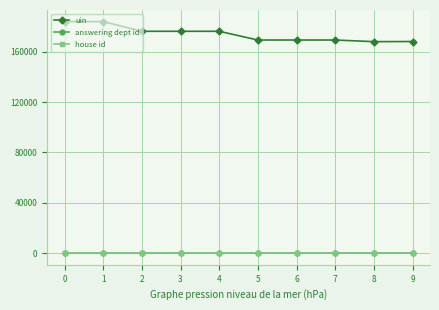

What is the total value across all series at 2?

176217